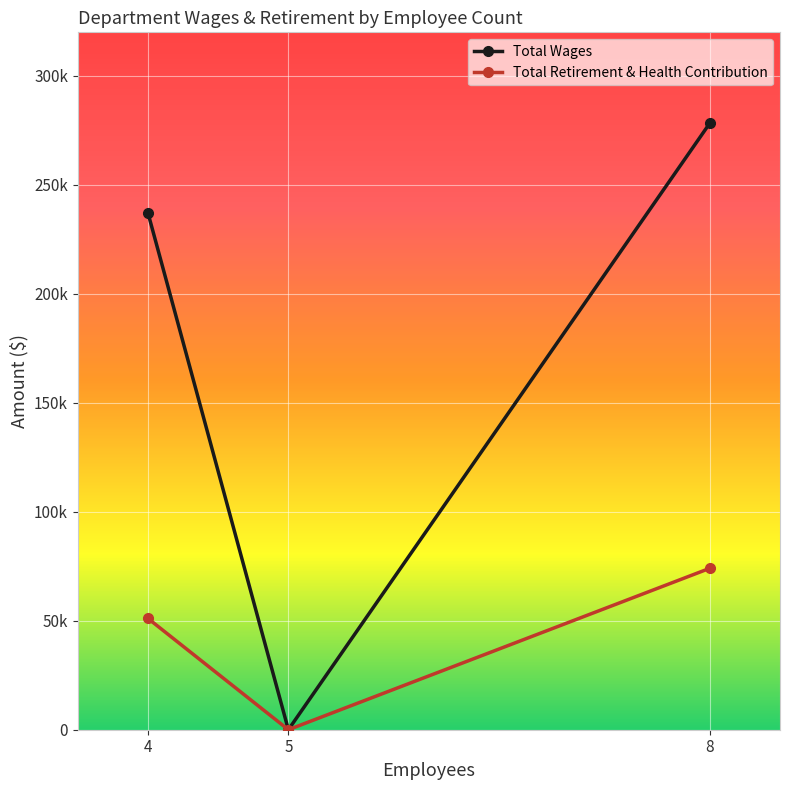

Is this an area chart (filled region under the line)?

No